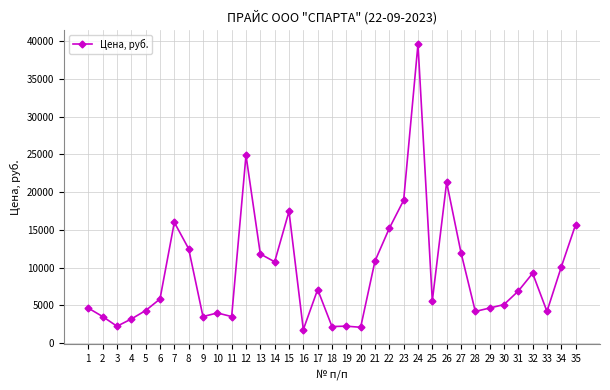

What is the change in value from 14 to 32?

-1520